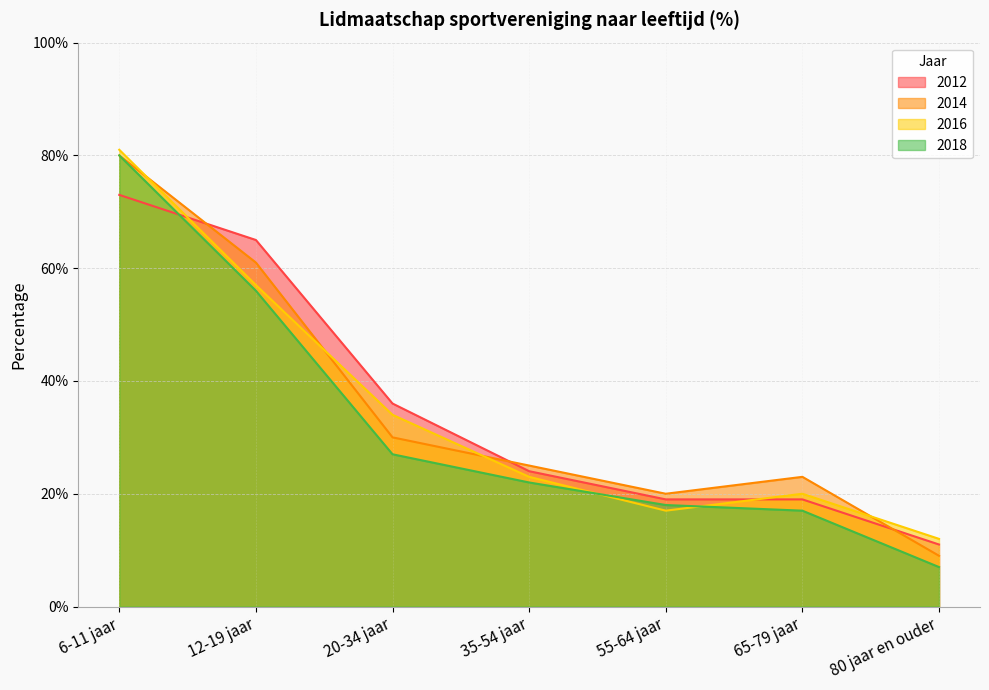

What is the greatest value displayed?

81